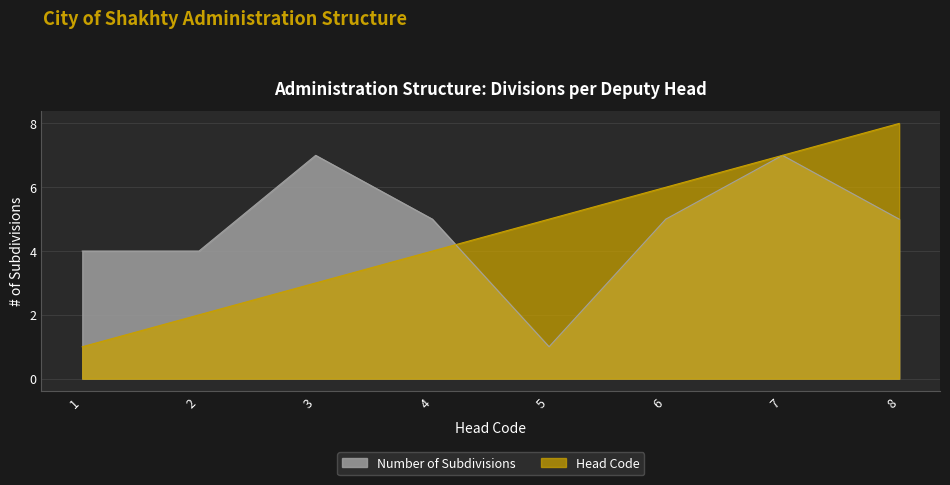

Reading left to right, transcribe all the data shown in this chart.

Number of Subdivisions: 1=4	2=4	3=7	4=5	5=1	6=5	7=7	8=5
Head Code: 1=1	2=2	3=3	4=4	5=5	6=6	7=7	8=8